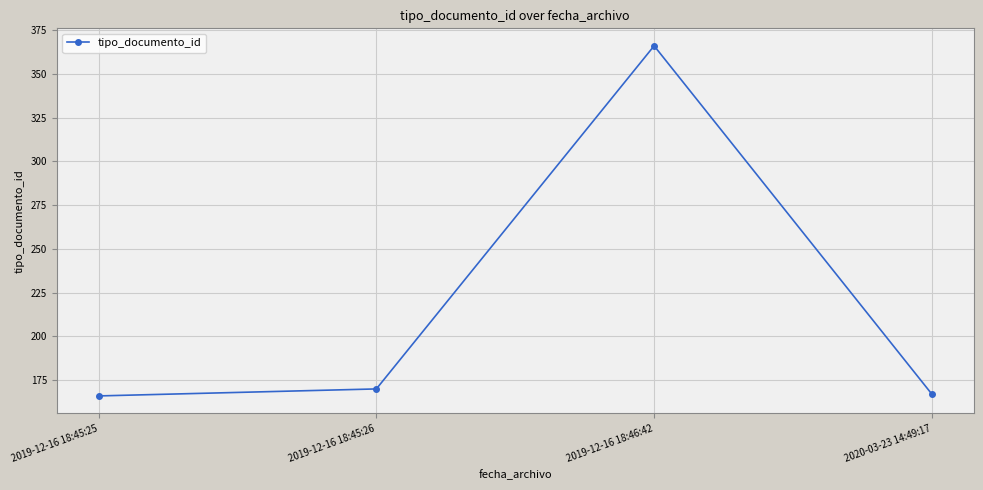

Which has a higher value, 2019-12-16 18:45:26 or 2019-12-16 18:46:42?

2019-12-16 18:46:42